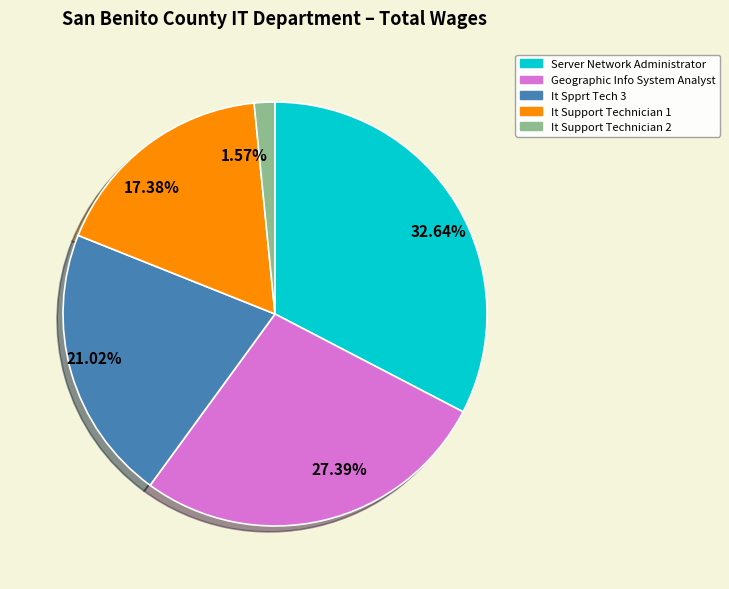

Rank the categories by value from highest to lowest.

32.64%, 27.39%, 21.02%, 17.38%, 1.57%